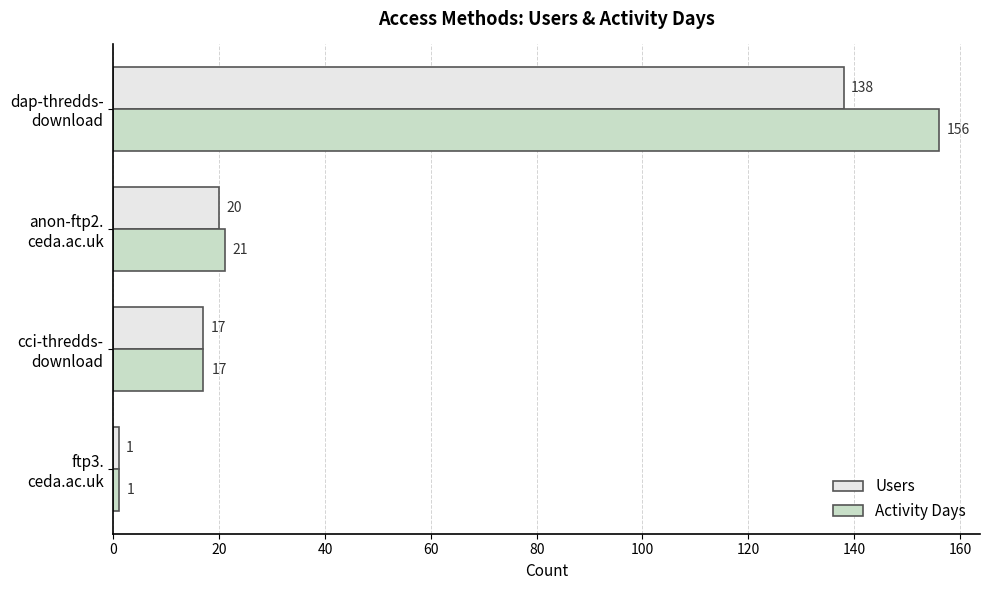

What is the greatest value displayed?

156